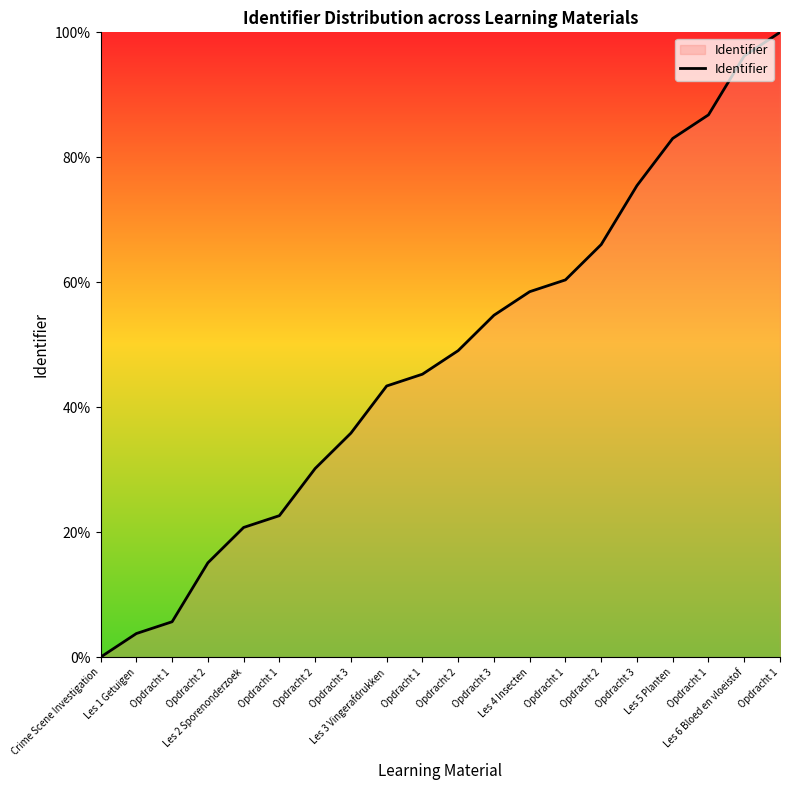

Approximately how many times larger is the value at Les 2 Sporenonderzoek compared to Les 5 Planten?

0.2